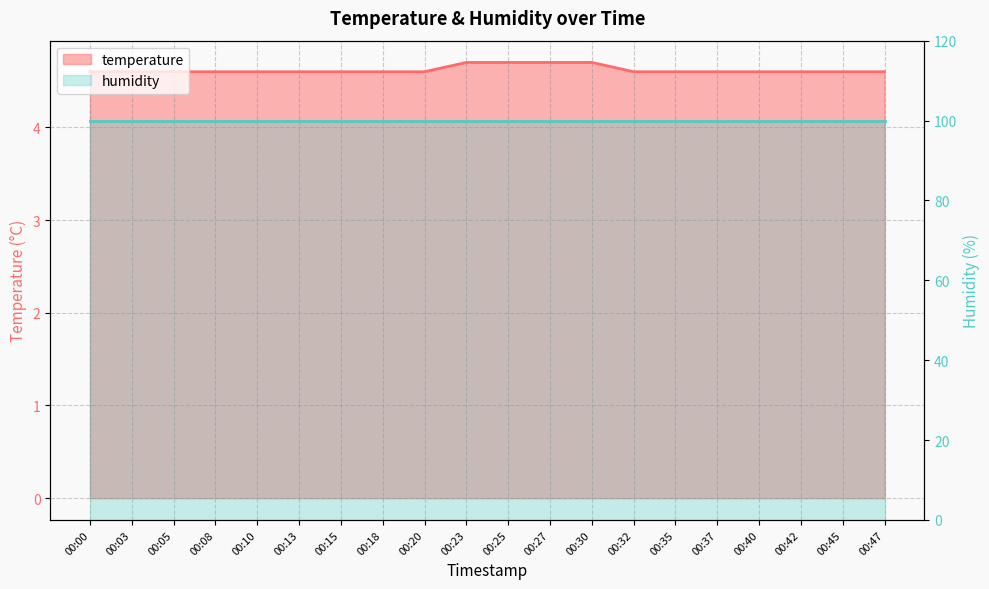

Which has a higher value, 00:32 or 00:42?

00:32